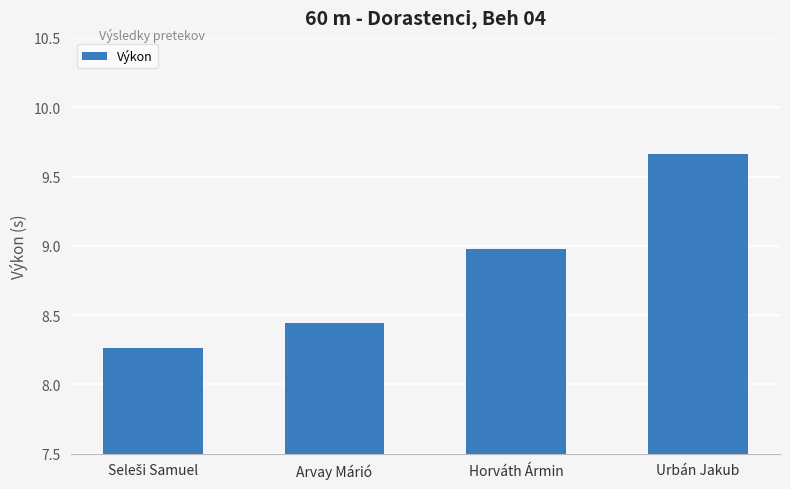

How many series are shown in this chart?

1